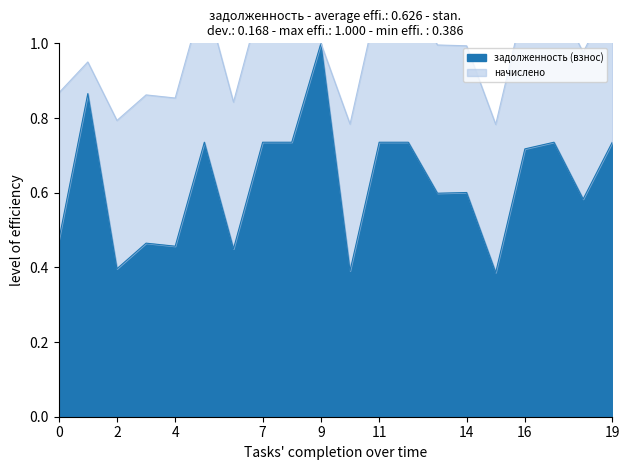

What is the highest value of the задолженность (взнос) series?

1.0